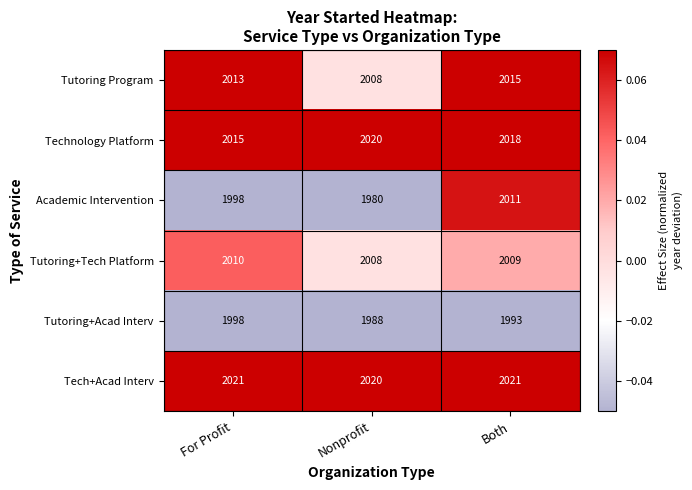

Reading right to left, list all the values displayed in this chart.

Tutoring Program: 2015	2008	2013
Technology Platform: 2018	2020	2015
Academic Intervention: 2011	1980	1998
Tutoring+Tech Platform: 2009	2008	2010
Tutoring+Acad Interv: 1993	1988	1998
Tech+Acad Interv: 2021	2020	2021